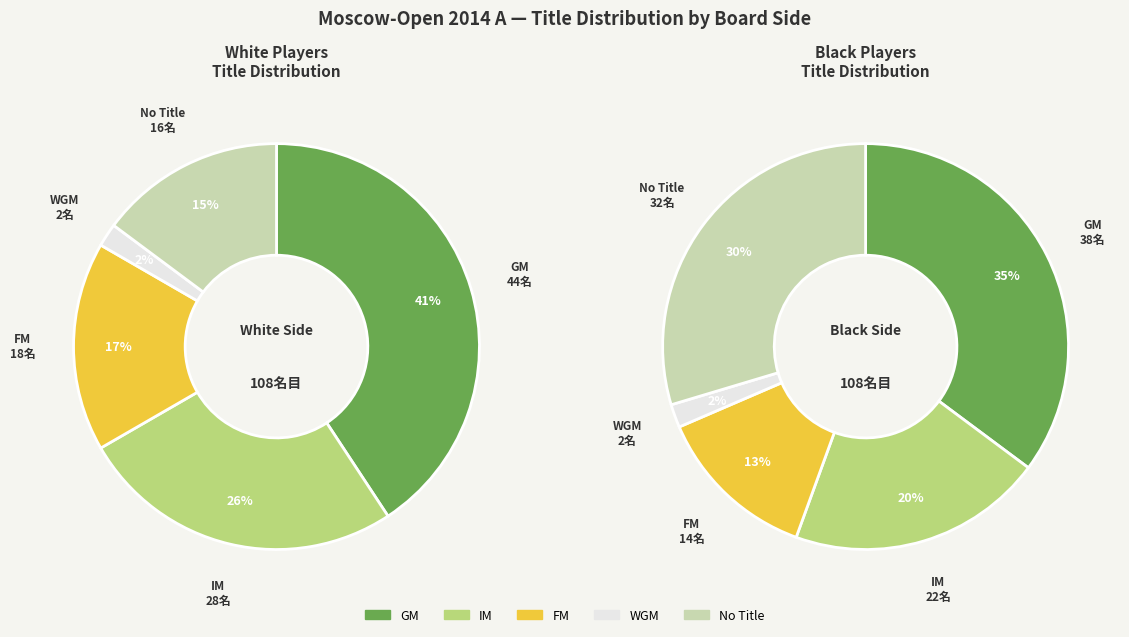

To the nearest percent, what is the difference between the largest and smallest slice percentages?

39%